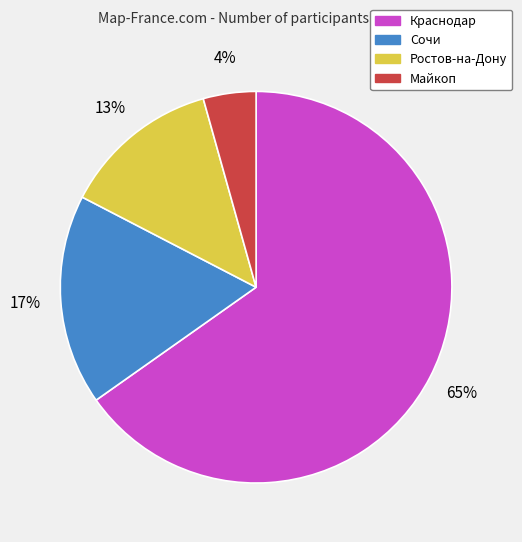

Do Сочи and Майкоп together represent more than half of the pie?

No